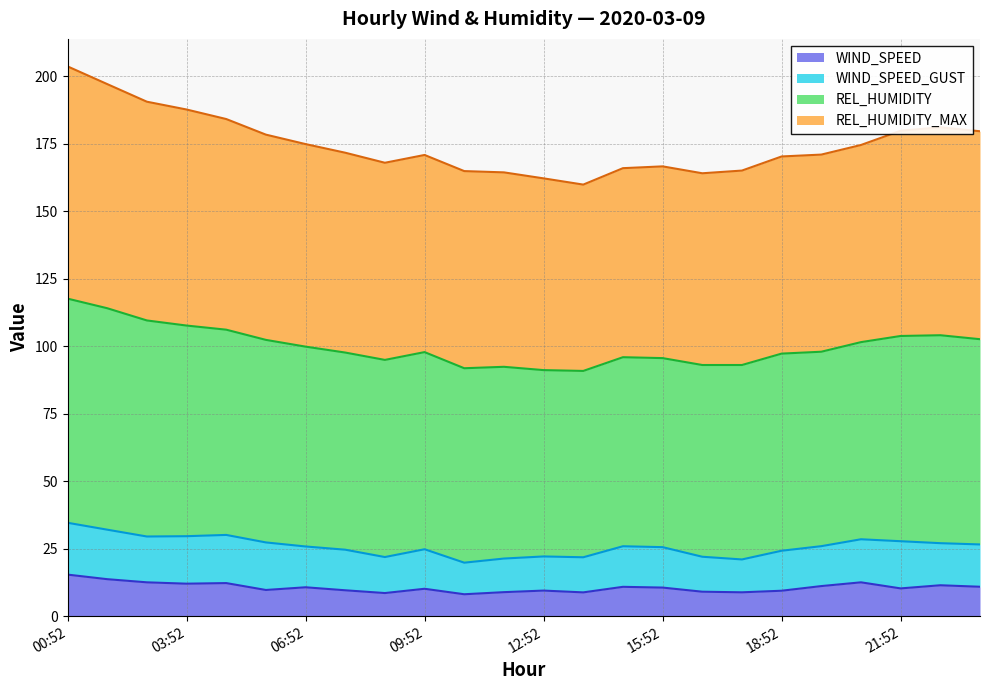

Between 22:52 and 00:52, which is larger?

00:52